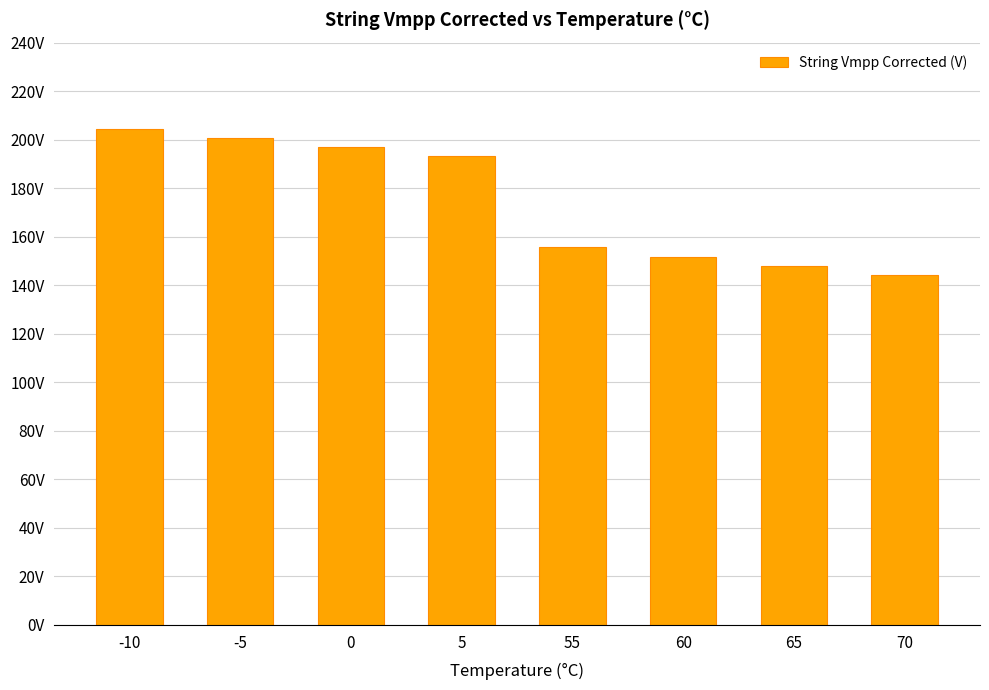

Are the bars horizontal?

No